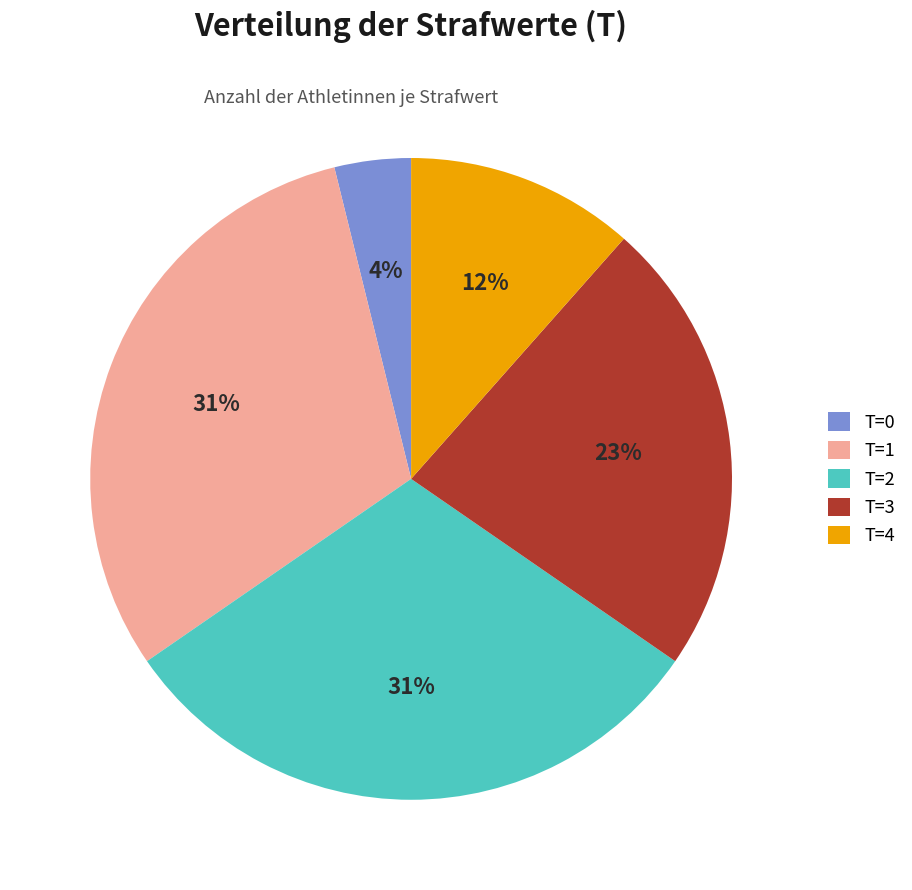

To the nearest percent, what percentage of the pie is T=3?

23%